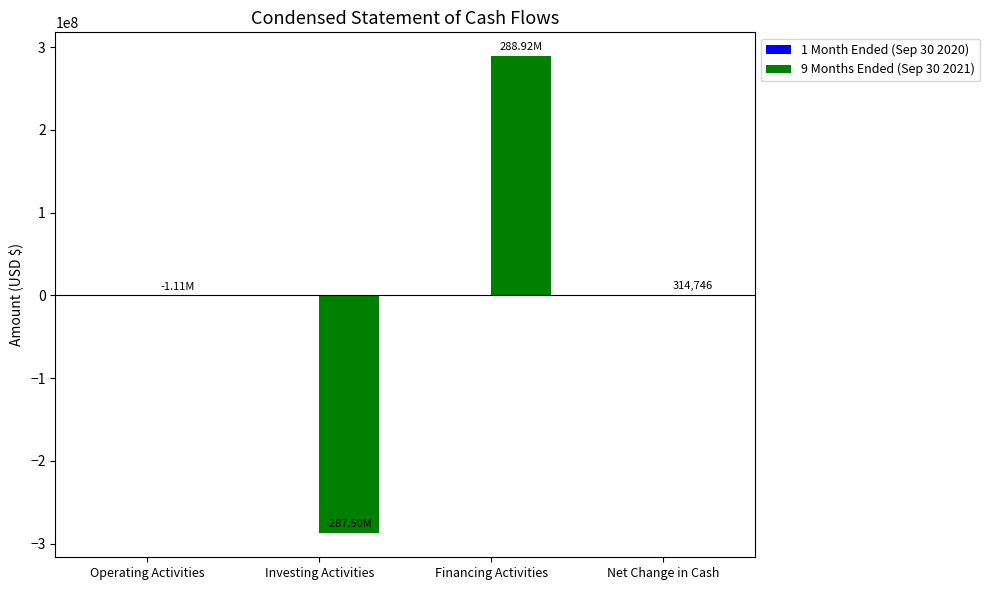

Which label corresponds to the largest value in the chart?

Financing Activities